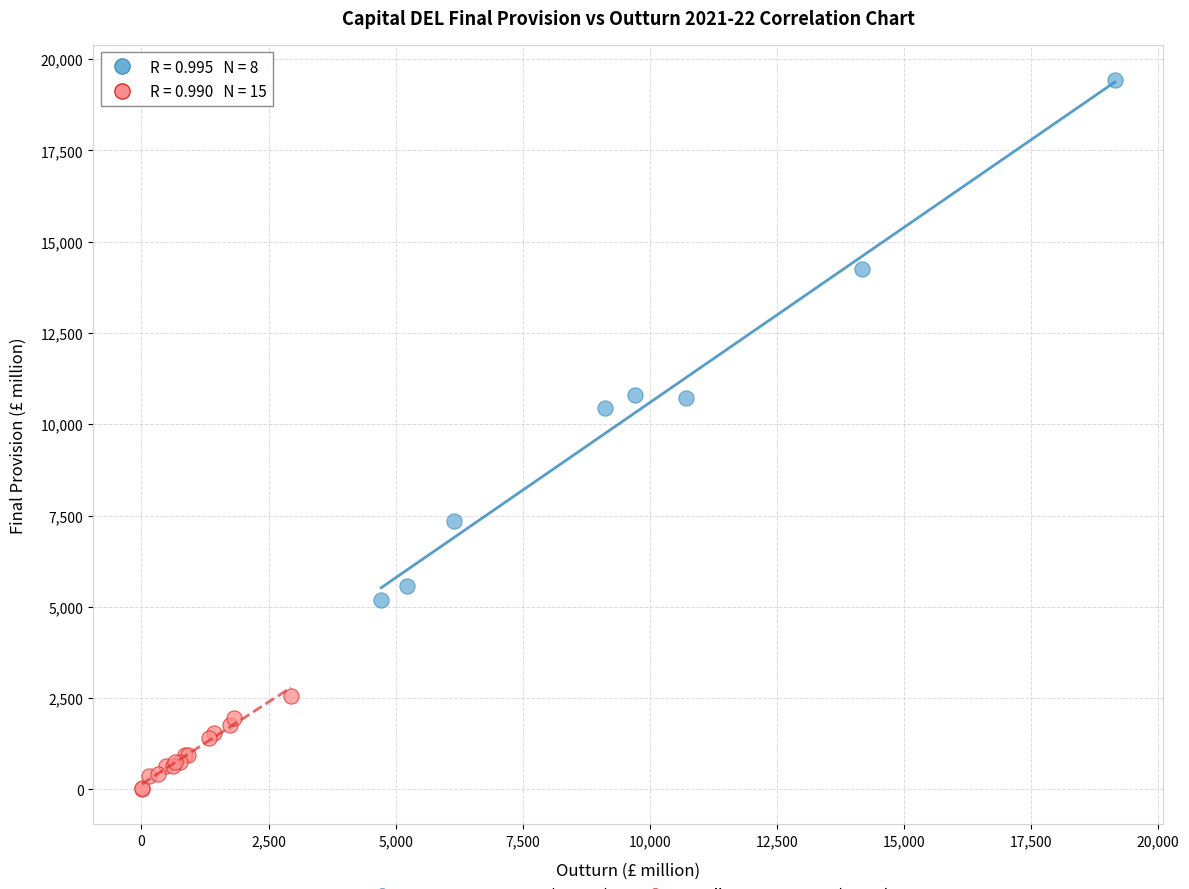

What are all the series names shown in the legend?

Large Departments (≥5000), Smaller Departments (<5000)